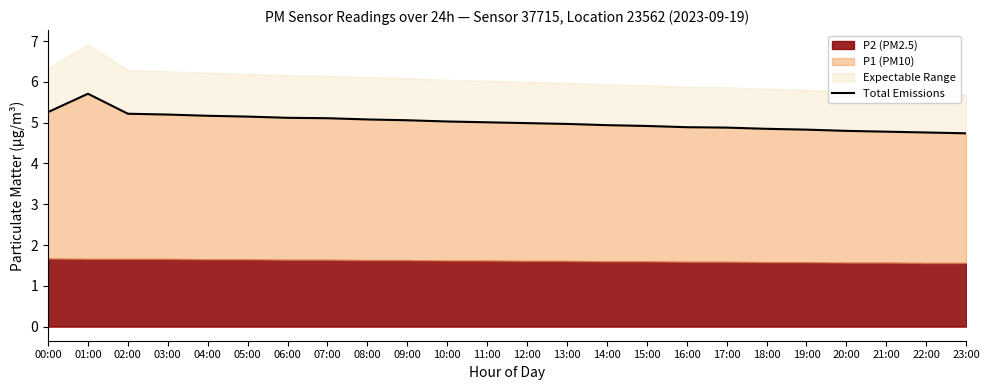

True or false: the data shows 5.1 at 08:00.

True